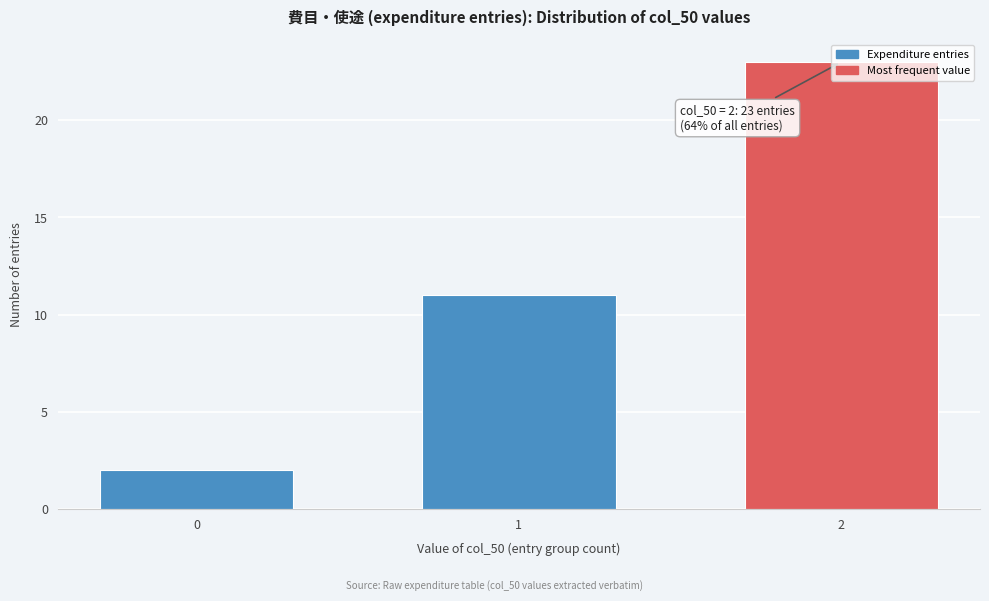

List the labels in order of value, smallest first.

0, 1, 2